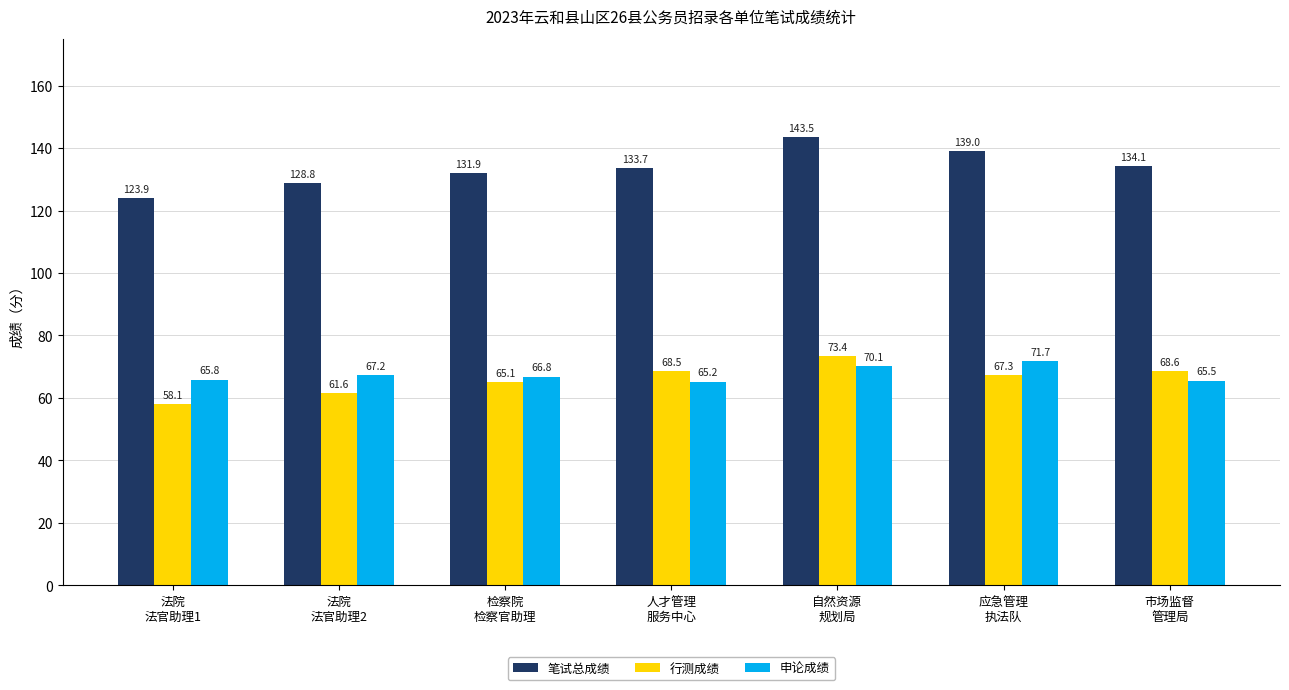

Reading left to right, transcribe all the data shown in this chart.

笔试总成绩: 法院
法官助理1=123.9	法院
法官助理2=128.8	检察院
检察官助理=131.9	人才管理
服务中心=133.7	自然资源
规划局=143.5	应急管理
执法队=139.0	市场监督
管理局=134.1
行测成绩: 法院
法官助理1=58.1	法院
法官助理2=61.6	检察院
检察官助理=65.1	人才管理
服务中心=68.5	自然资源
规划局=73.4	应急管理
执法队=67.3	市场监督
管理局=68.6
申论成绩: 法院
法官助理1=65.8	法院
法官助理2=67.2	检察院
检察官助理=66.8	人才管理
服务中心=65.2	自然资源
规划局=70.1	应急管理
执法队=71.7	市场监督
管理局=65.5